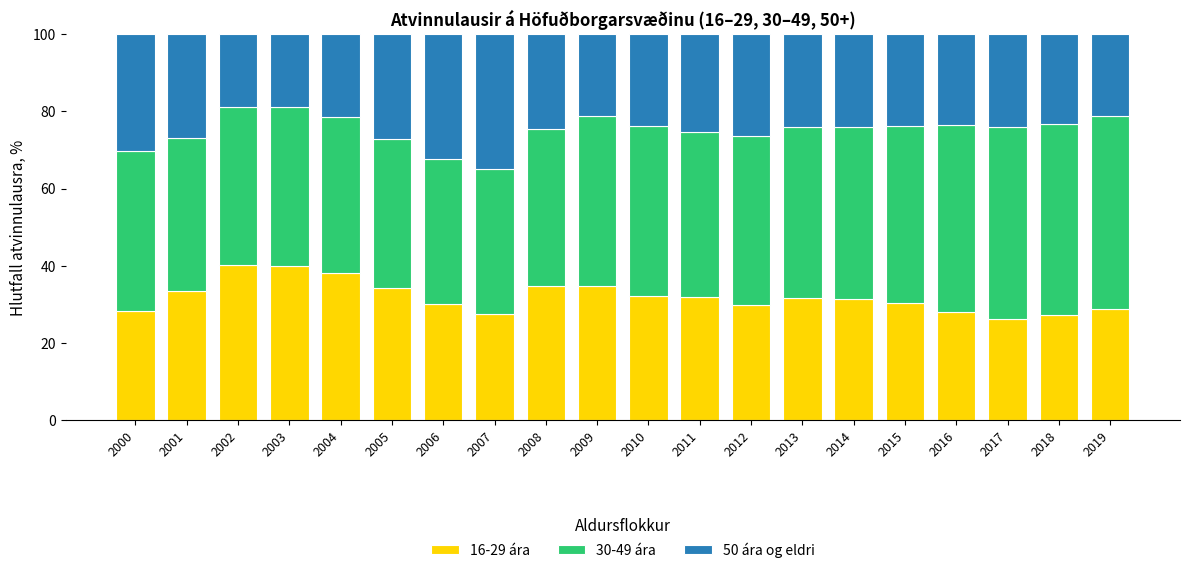

What is the minimum value for 16-29 ára?

26.3